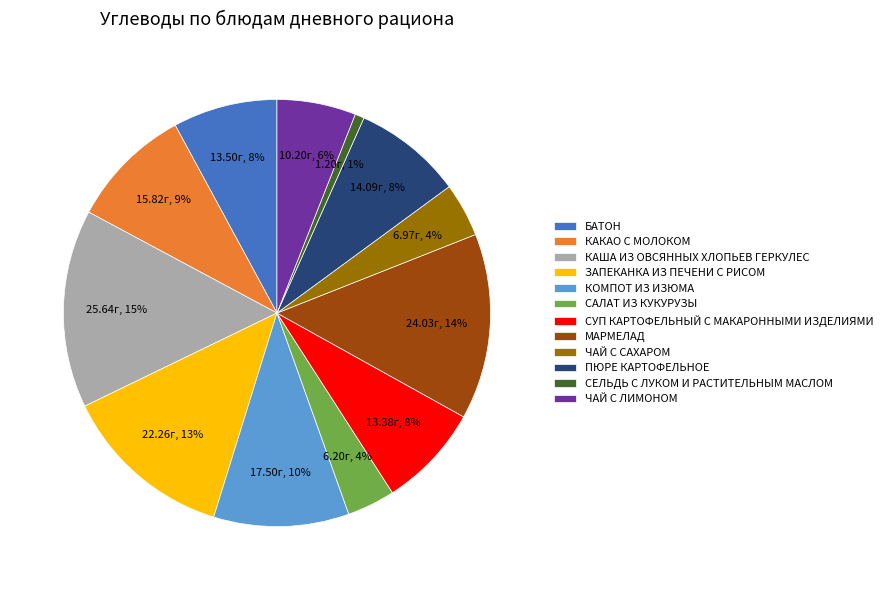

Does any single category account for the majority?

No